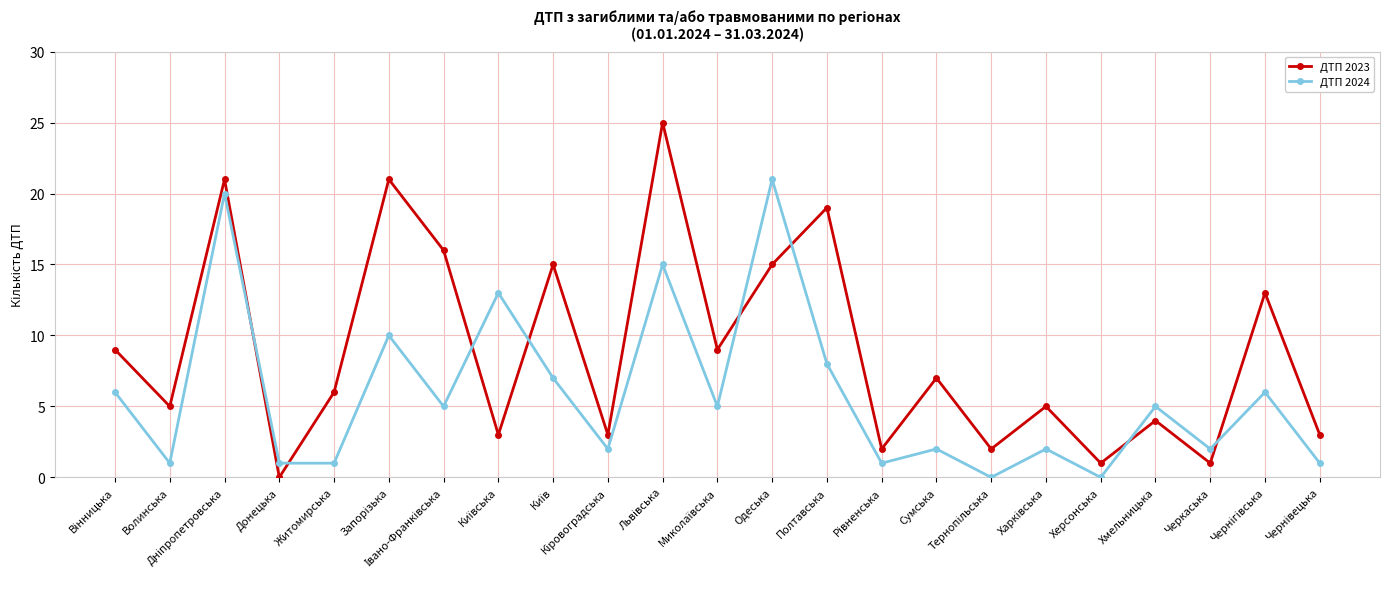

Does the chart have visible grid lines?

Yes